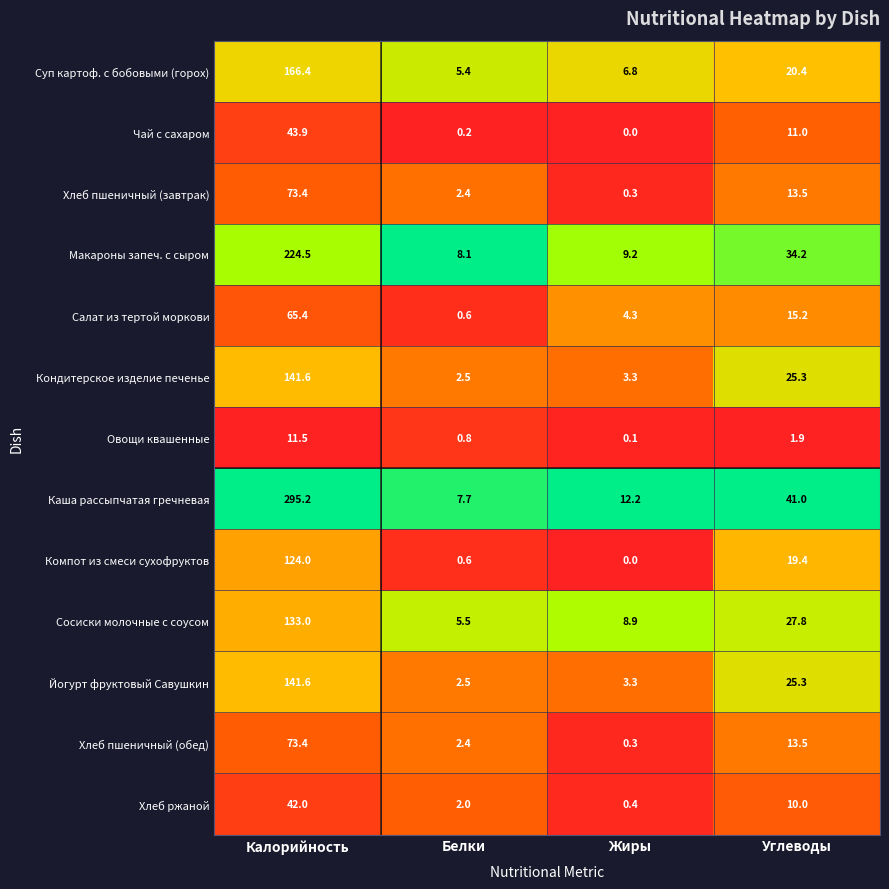

Rank the categories by Макароны запеч. с сыром value from lowest to highest.

Белки, Жиры, Углеводы, Калорийность